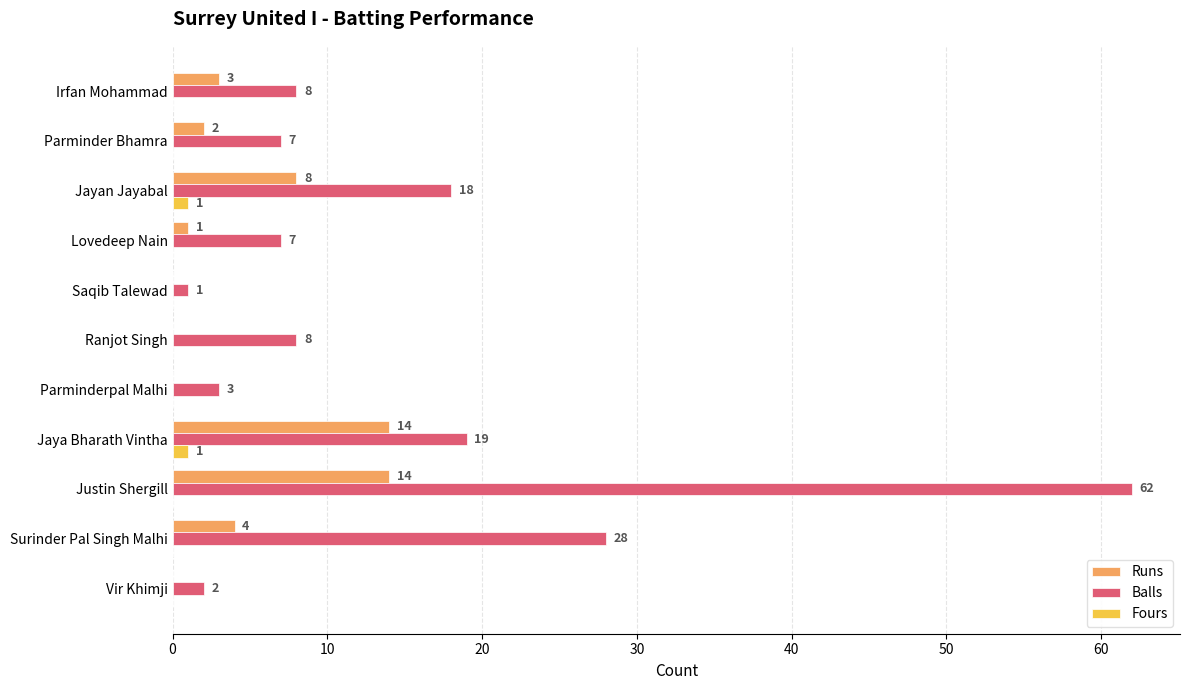

The value of Balls at Ranjot Singh is 11. True or false?

False